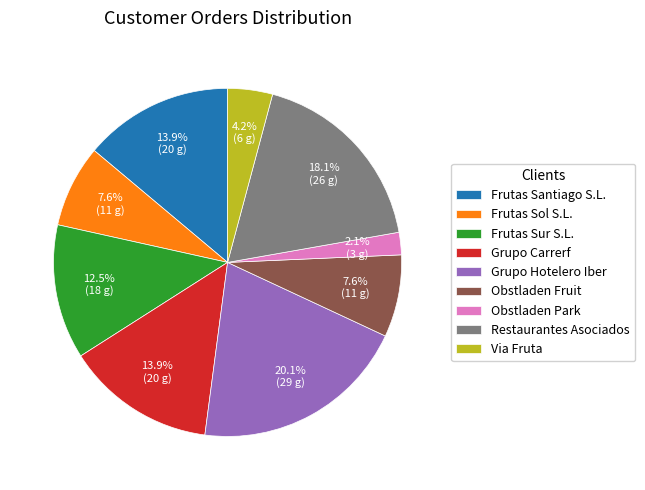

What percentage is the Grupo Hotelero Iber slice, to the nearest percent?

20%